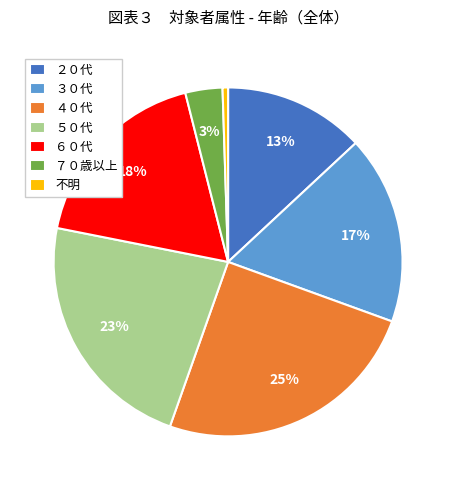

Is the sum of ５０代 and 不明 greater than half?

No